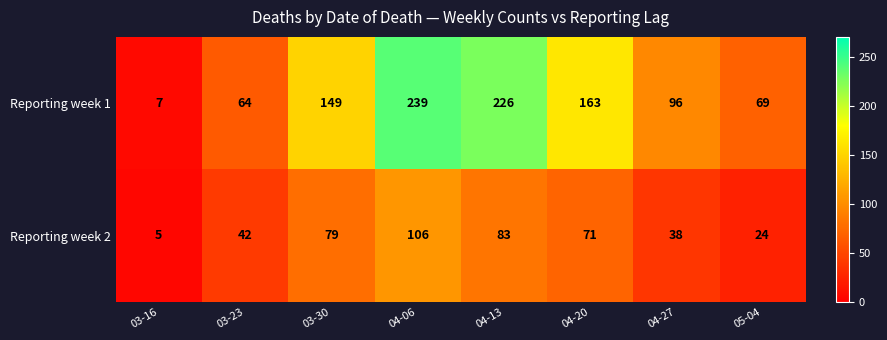

True or false: Reporting week 2 has a value of 42 at 03-23.

True